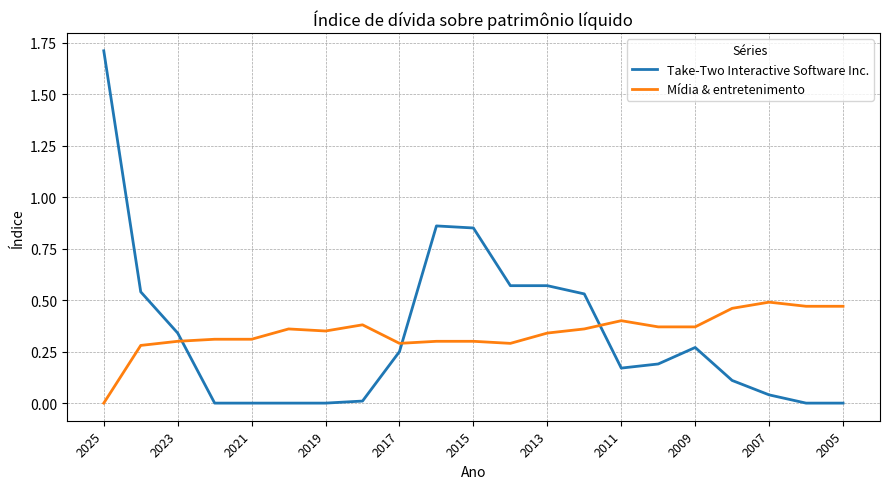

Which series has the widest spread of values?

Take-Two Interactive Software Inc.